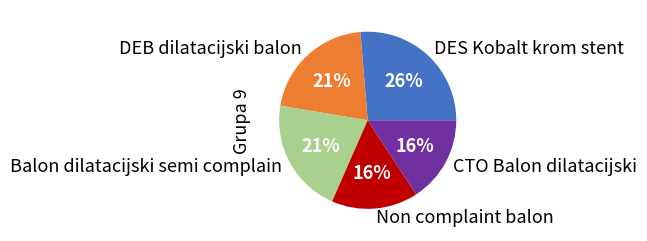

What is the largest slice in the pie chart?

DES Kobalt krom stent